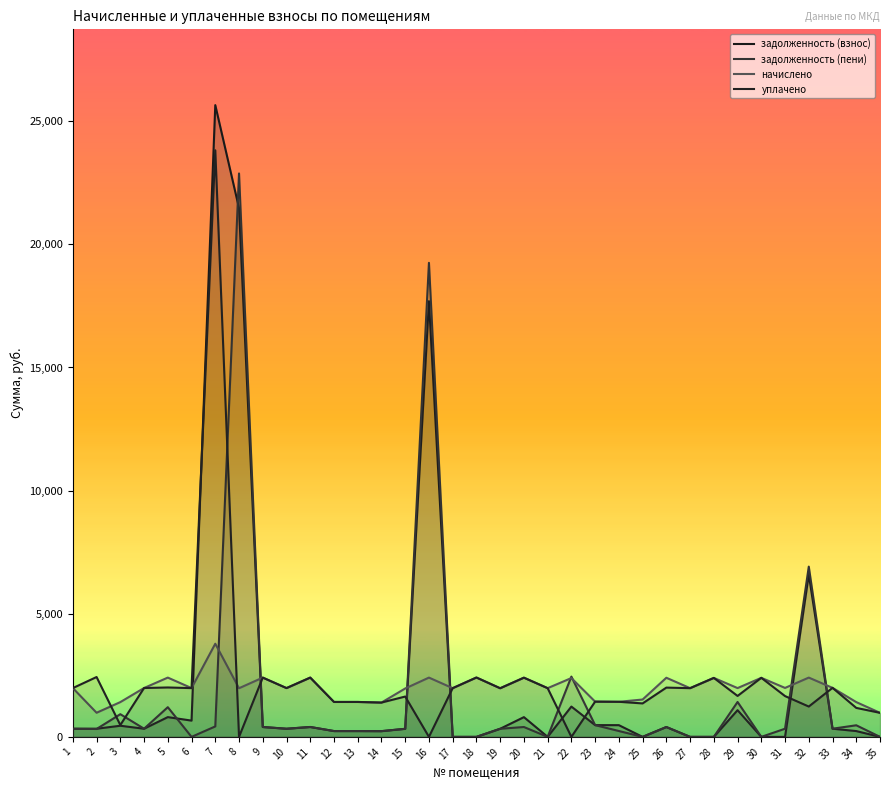

Where do начислено and уплачено first cross each other?

2 and 3